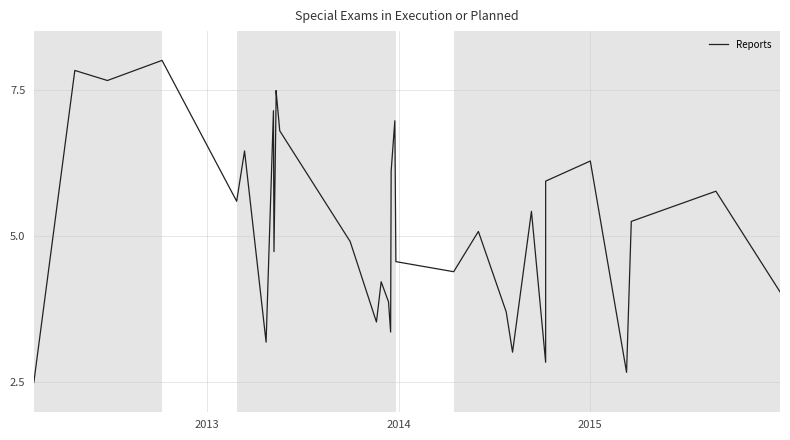

What is the difference between the maximum and second lowest values?

5.3